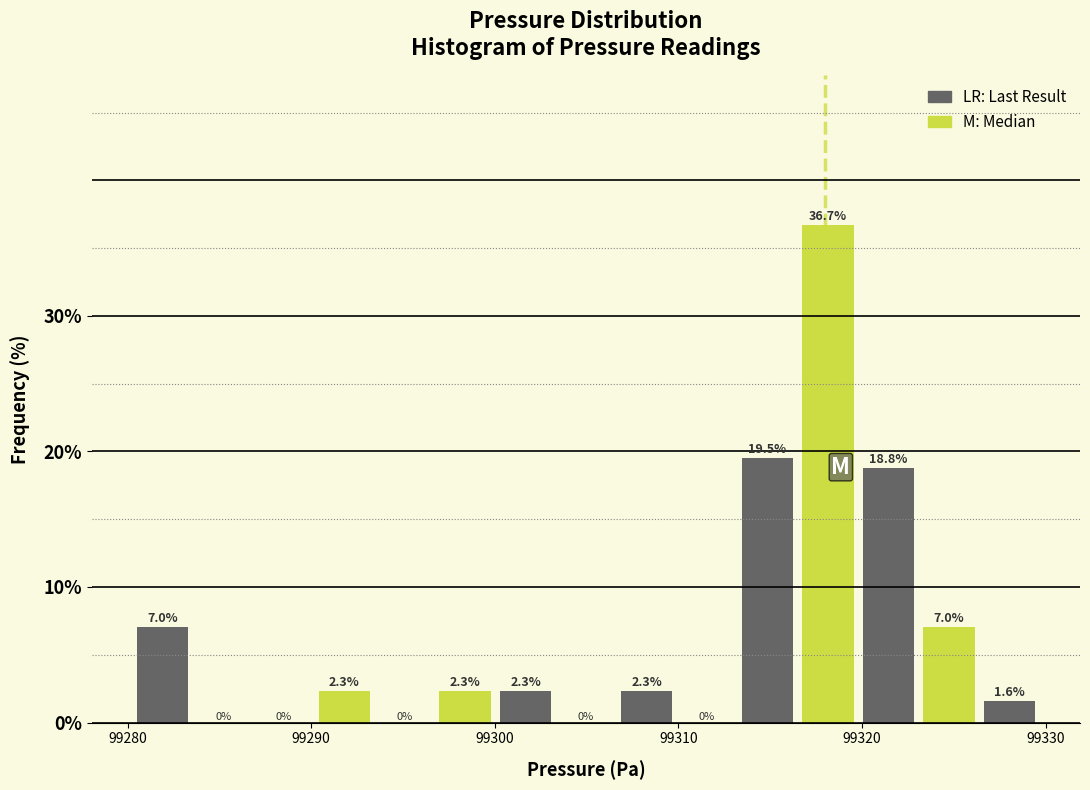

Read against the x-axis, roughly where is the centre of the tallest bar?

99318